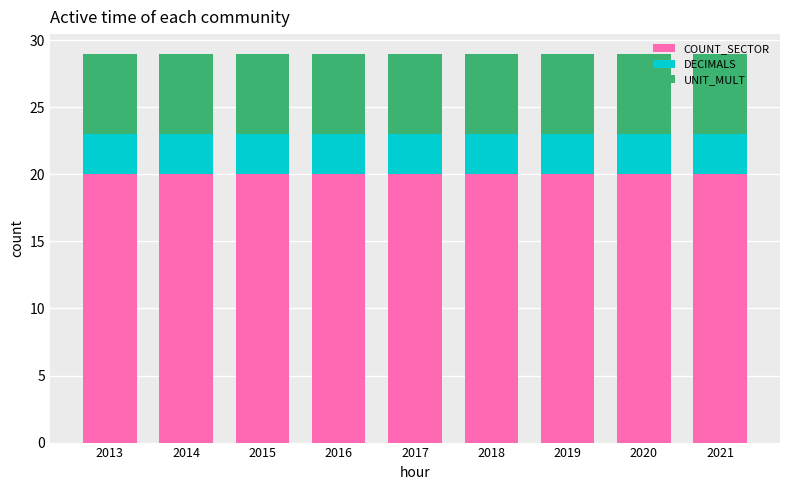

What is the total value across all series at 2014?

29